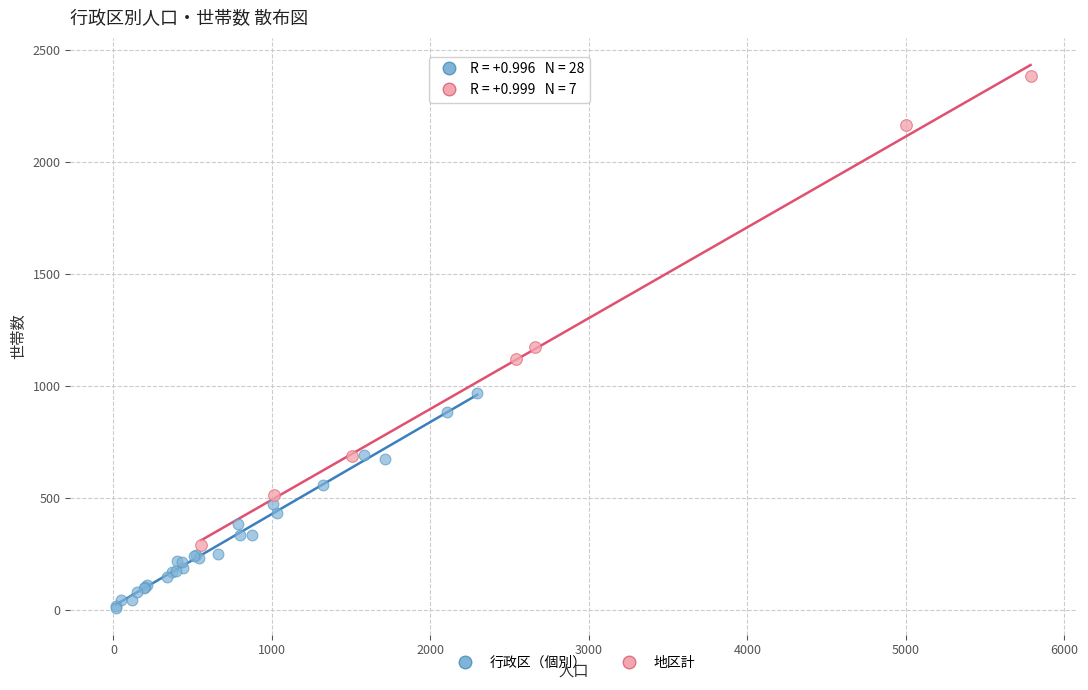

Which series reaches the minimum Y coordinate?

行政区（個別）